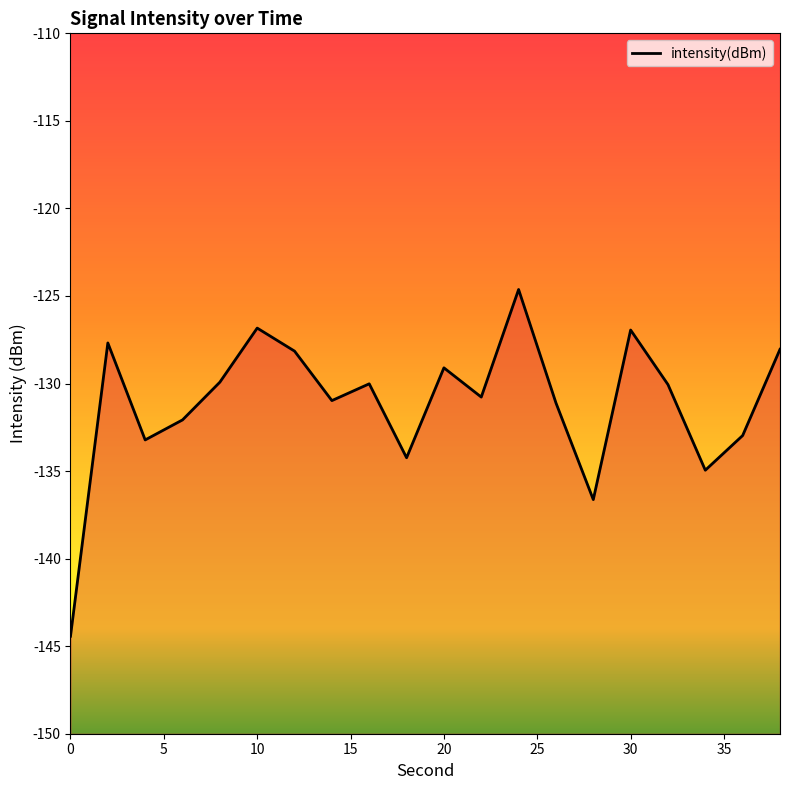

Read the value at 0.

-144.4